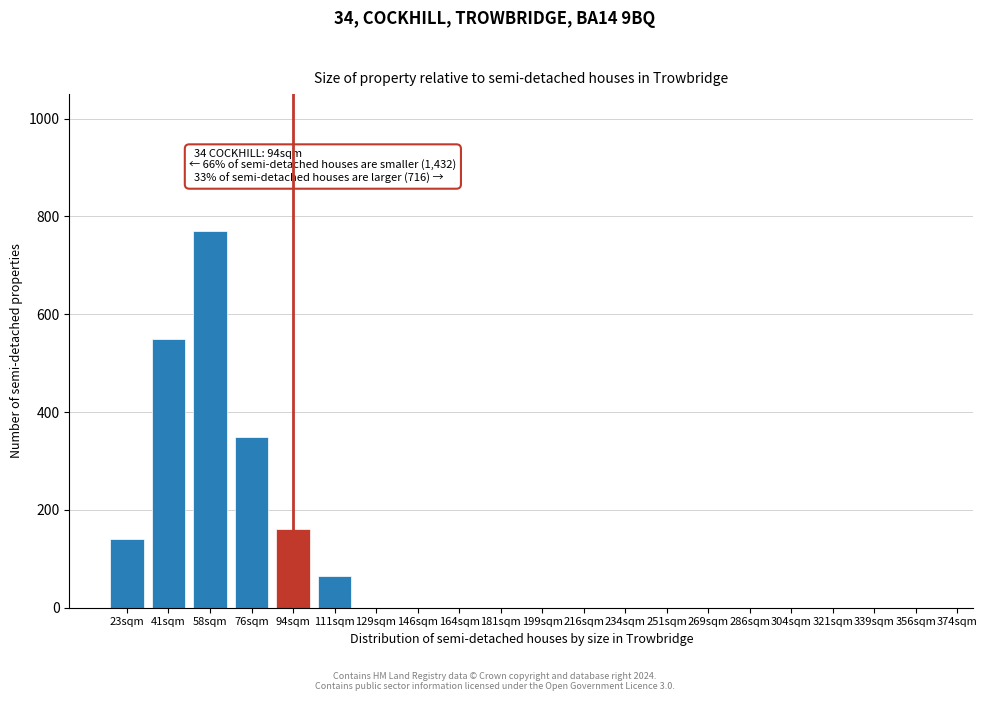

Reading right to left, what are all the values shown in this chart?

356sqm=0	339sqm=0	321sqm=0	304sqm=0	286sqm=0	269sqm=0	251sqm=0	234sqm=0	216sqm=0	199sqm=0	181sqm=0	164sqm=0	146sqm=0	129sqm=0	111sqm=65	94sqm=160	76sqm=350	58sqm=770	41sqm=550	23sqm=140